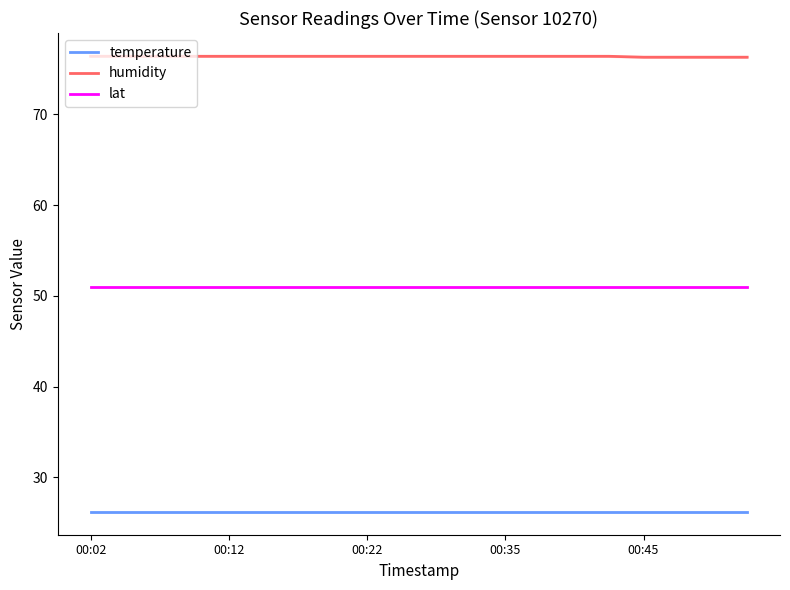

Is it true that temperature equals 26.2 at 00:45?

True